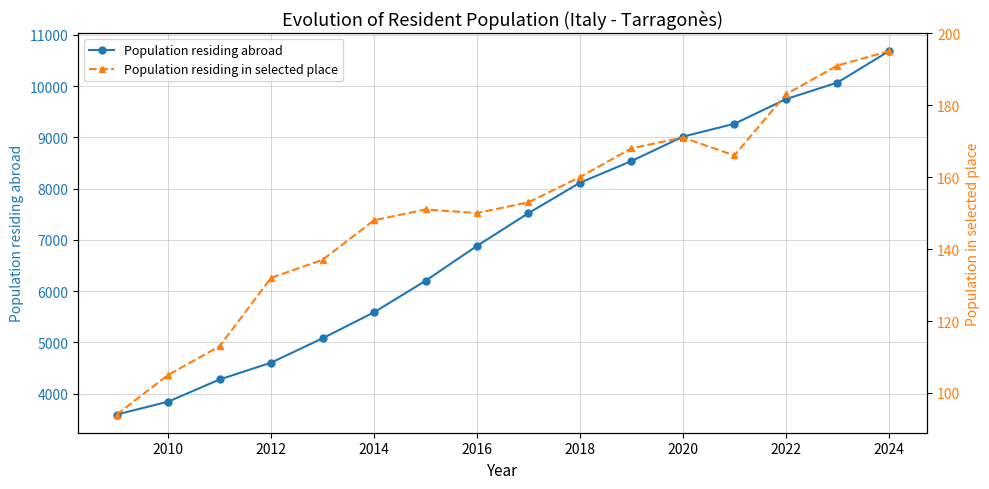

True or false: Population residing abroad has more than 0 points higher than both neighbors.

False